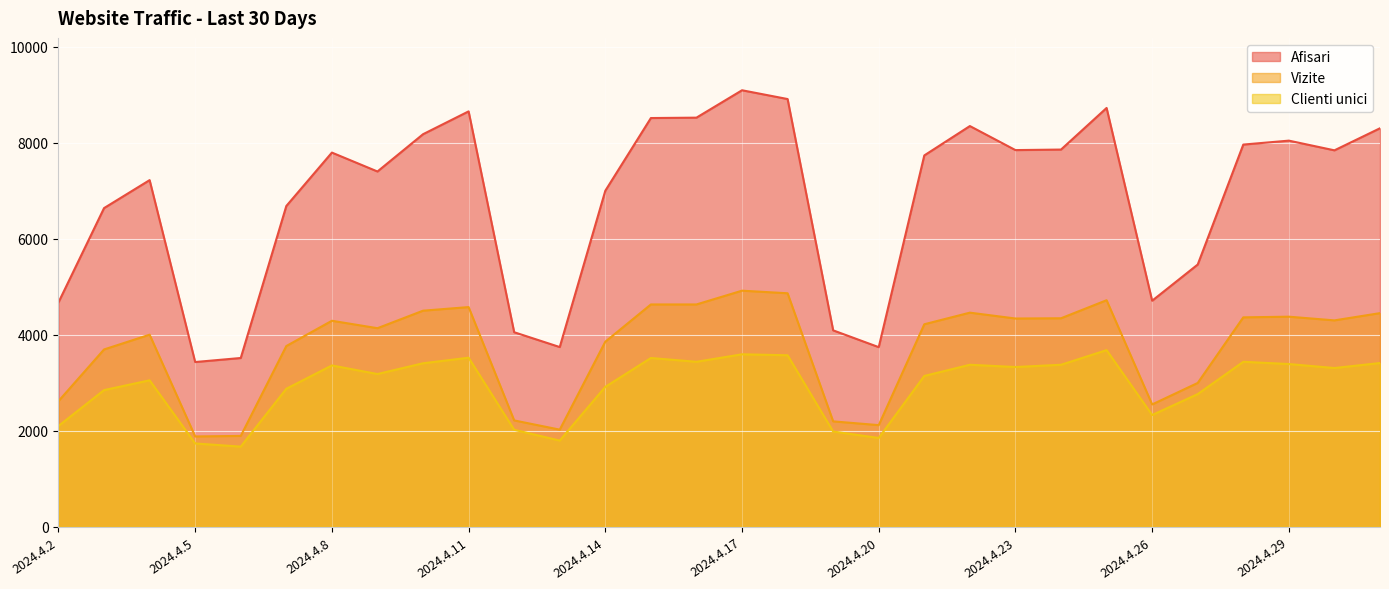

Reading left to right, extract all data points from this chart.

Afisari: 4674	6639	7222	3431	3515	6683	7796	7402	8179	8655	4052	3743	7001	8516	8524	9095	8912	4091	3741	7737	8349	7848	7859	8726	4709	5463	7963	8045	7843	8303
Vizite: 2616	3693	4001	1880	1891	3764	4291	4136	4501	4576	2214	2022	3855	4631	4631	4918	4864	2194	2116	4218	4460	4338	4343	4719	2547	2995	4362	4376	4299	4450
Clienti unici: 2099	2846	3050	1734	1668	2874	3360	3181	3405	3521	2019	1794	2914	3515	3436	3592	3572	1983	1848	3141	3374	3327	3374	3679	2327	2763	3436	3389	3306	3410